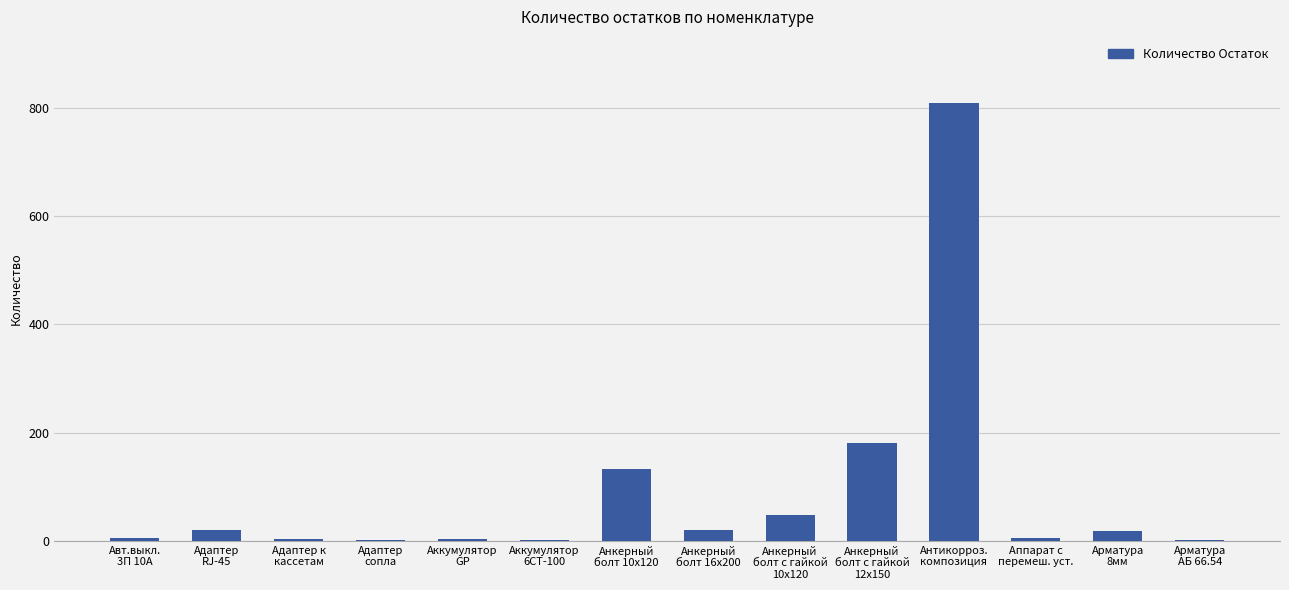

What is the maximum value shown in the chart?

809